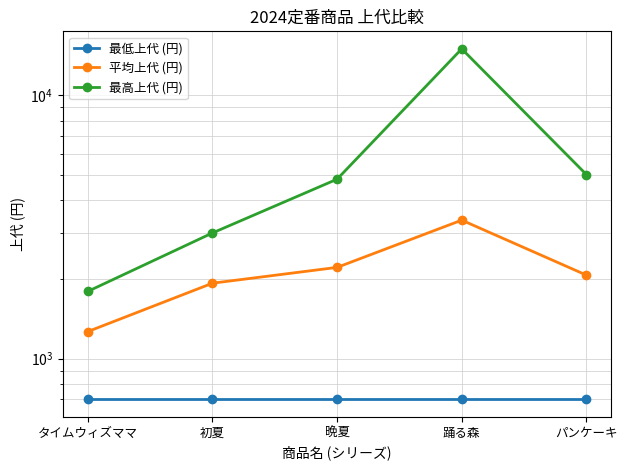

True or false: 最低上代 (円) has a value of 1082.9 at パンケーキ.

False